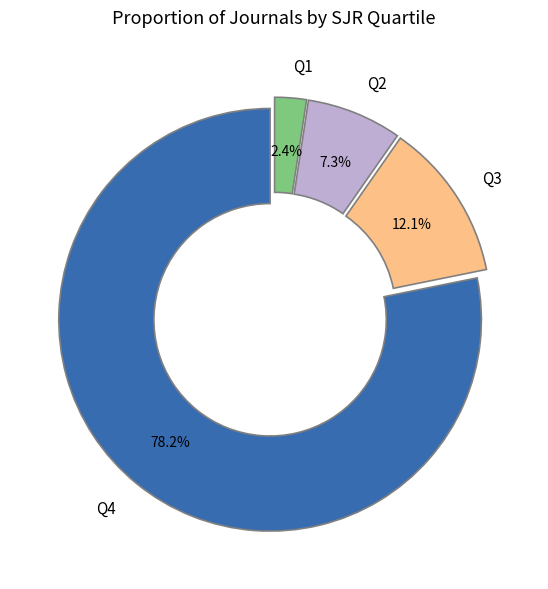

True or false: Q1 accounts for 2% of the total.

True